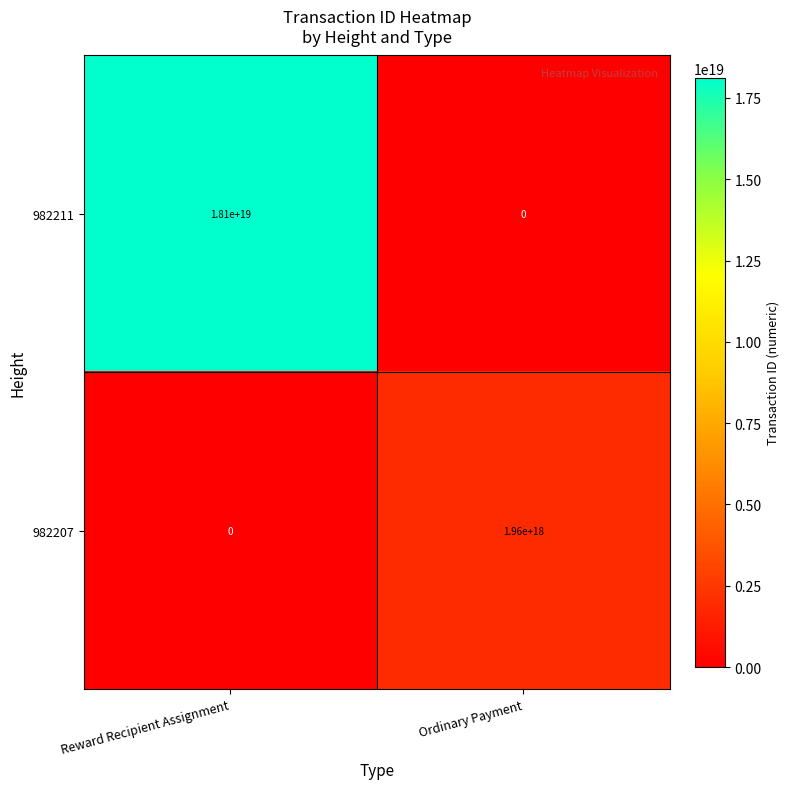

True or false: 982207 has a value of 1221079613746178304 at Reward Recipient Assignment.

False